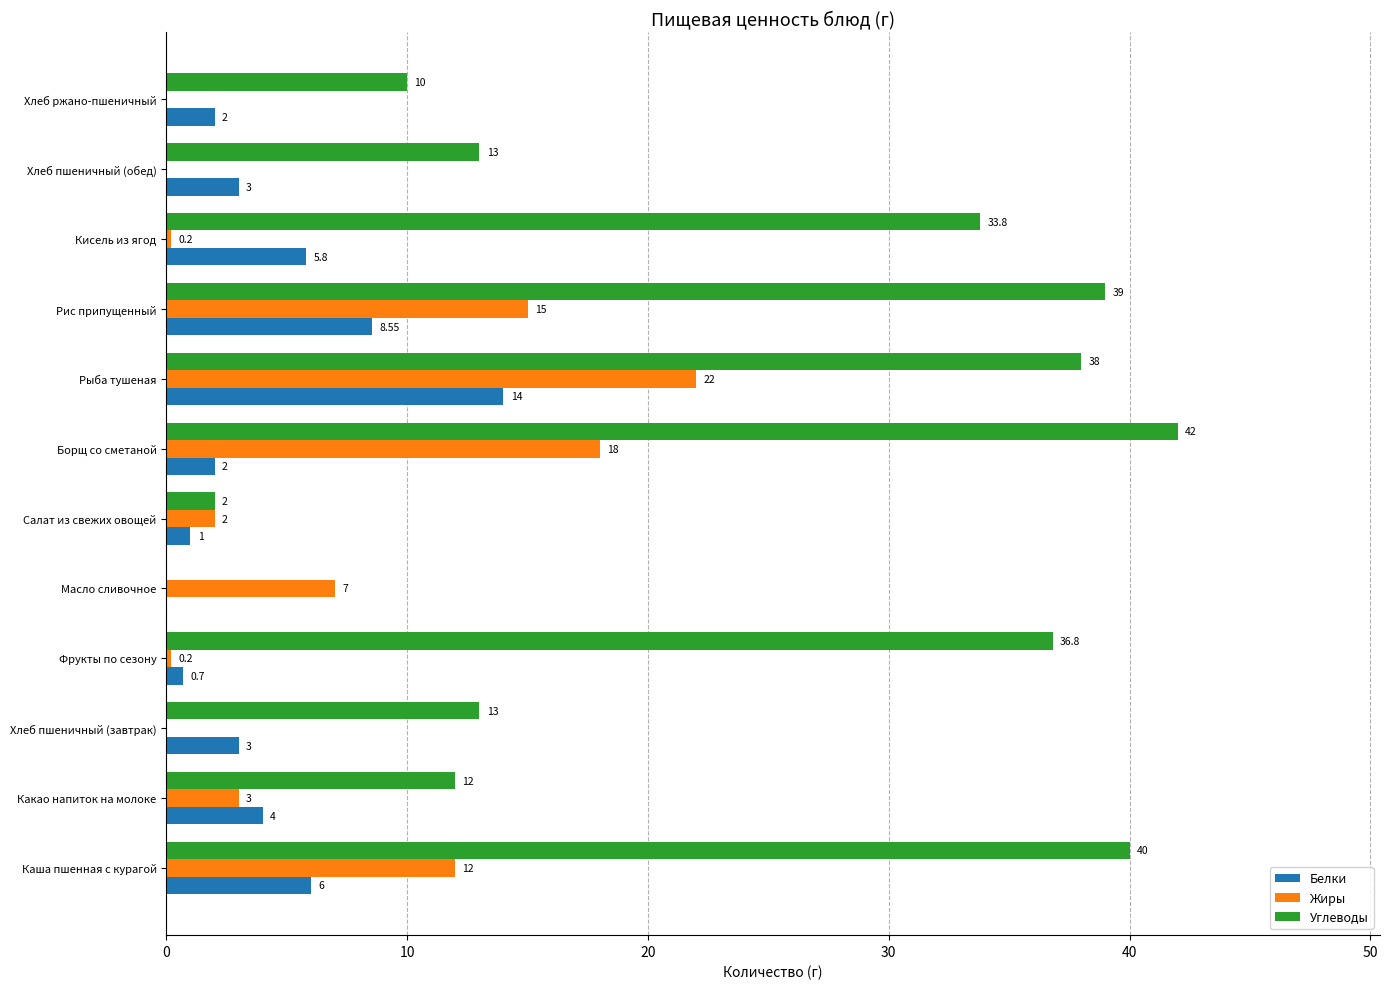

What is the total value across all series at Хлеб пшеничный (завтрак)?

16.0